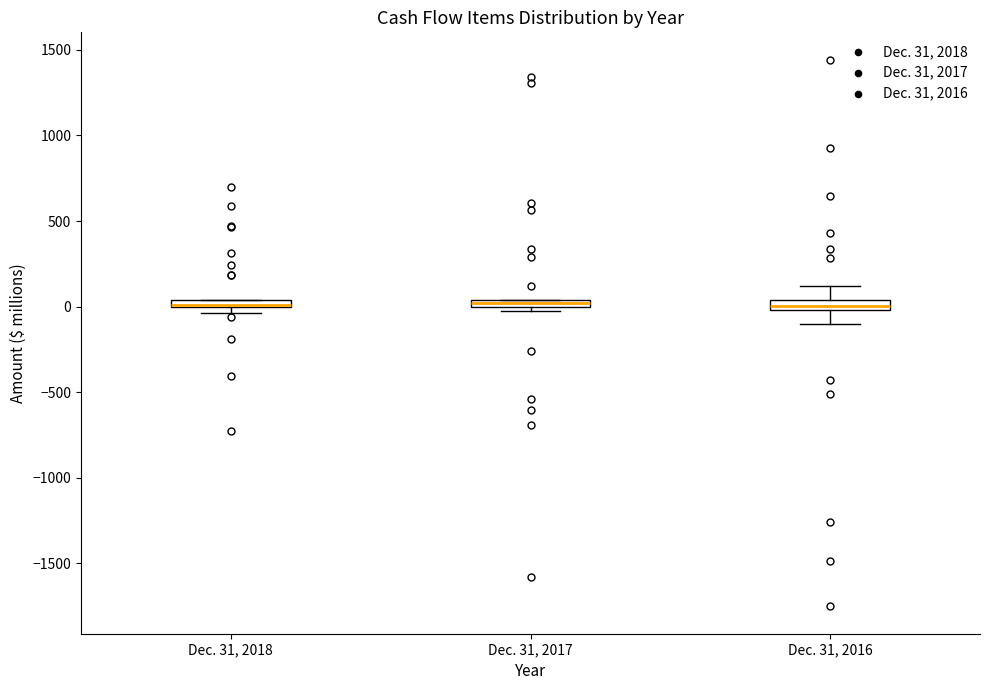

Where is the upper edge of the box for Dec. 31, 2016 on the y-axis? The values are not printed on the chart, so give them approximately, as read against the axis.

50